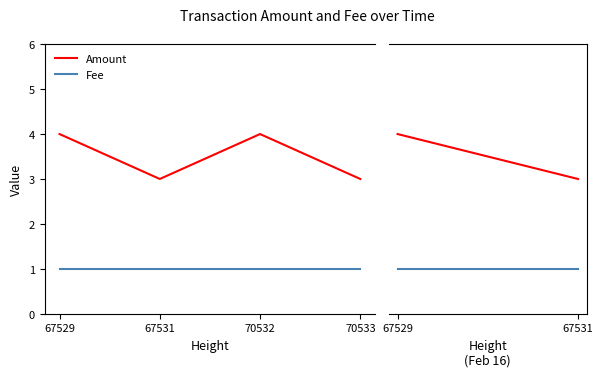

What is the minimum value shown in the chart?

1